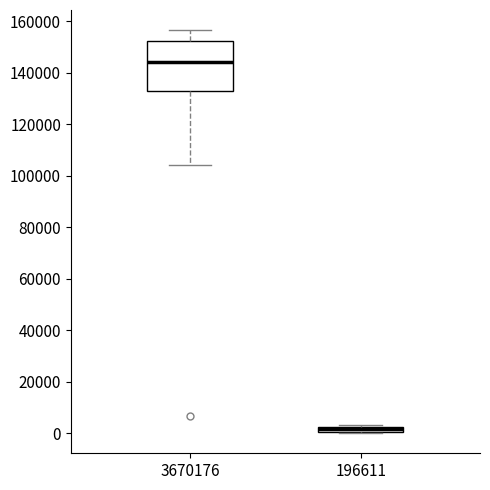

Which box's median line is the lowest?

196611